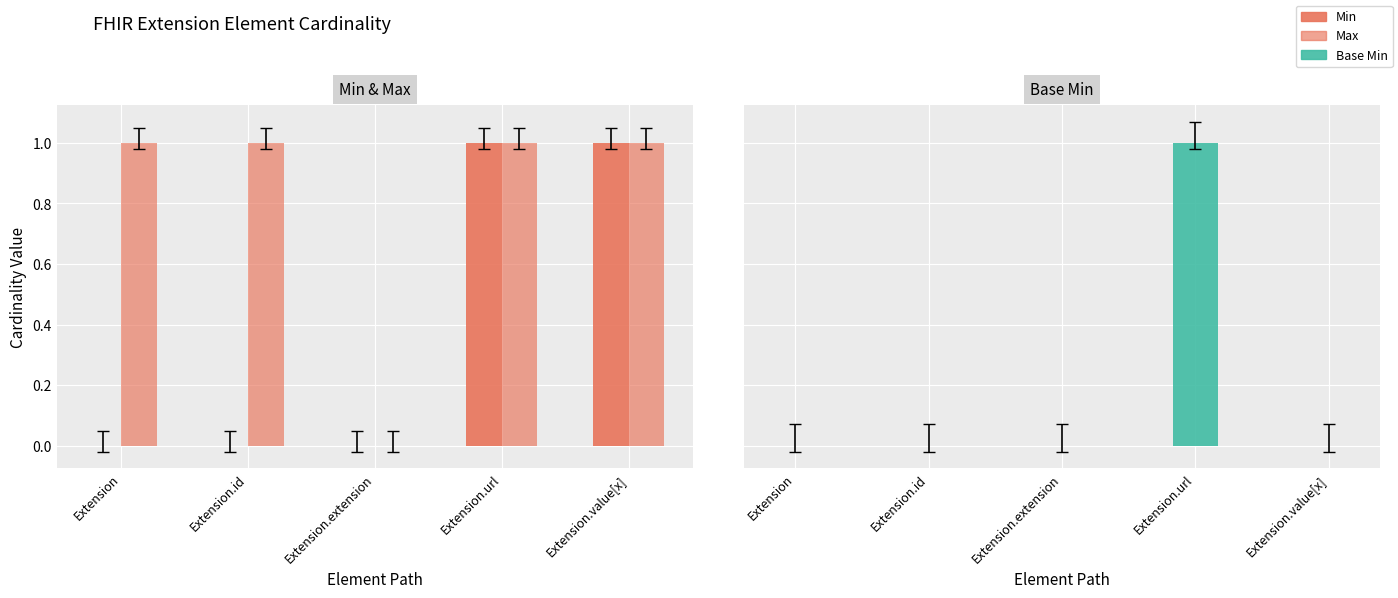

Does the chart contain any negative values?

No